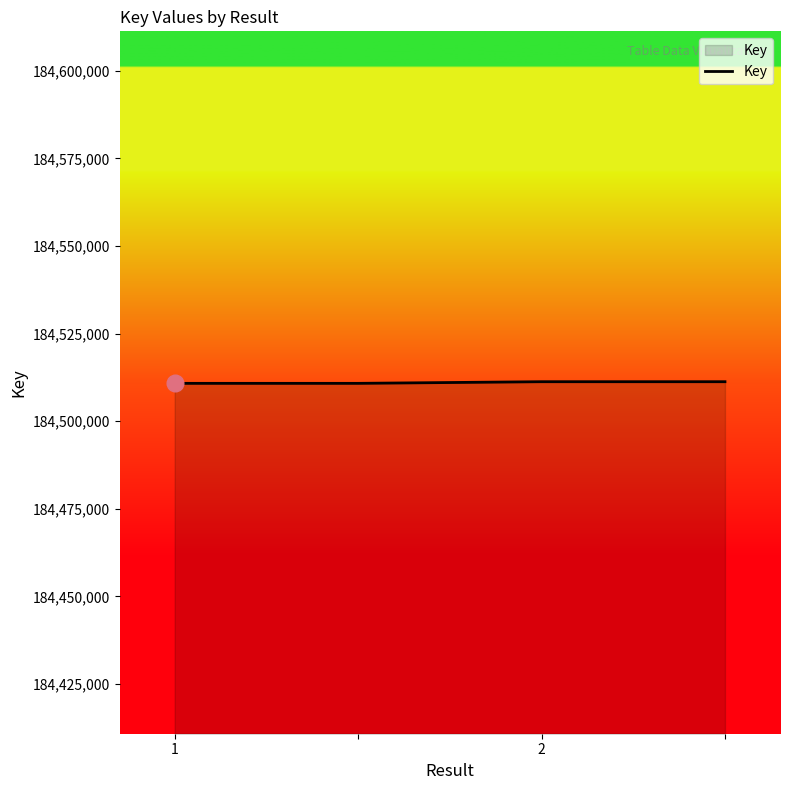

True or false: there are more than 1 points higher than both neighbors.

False